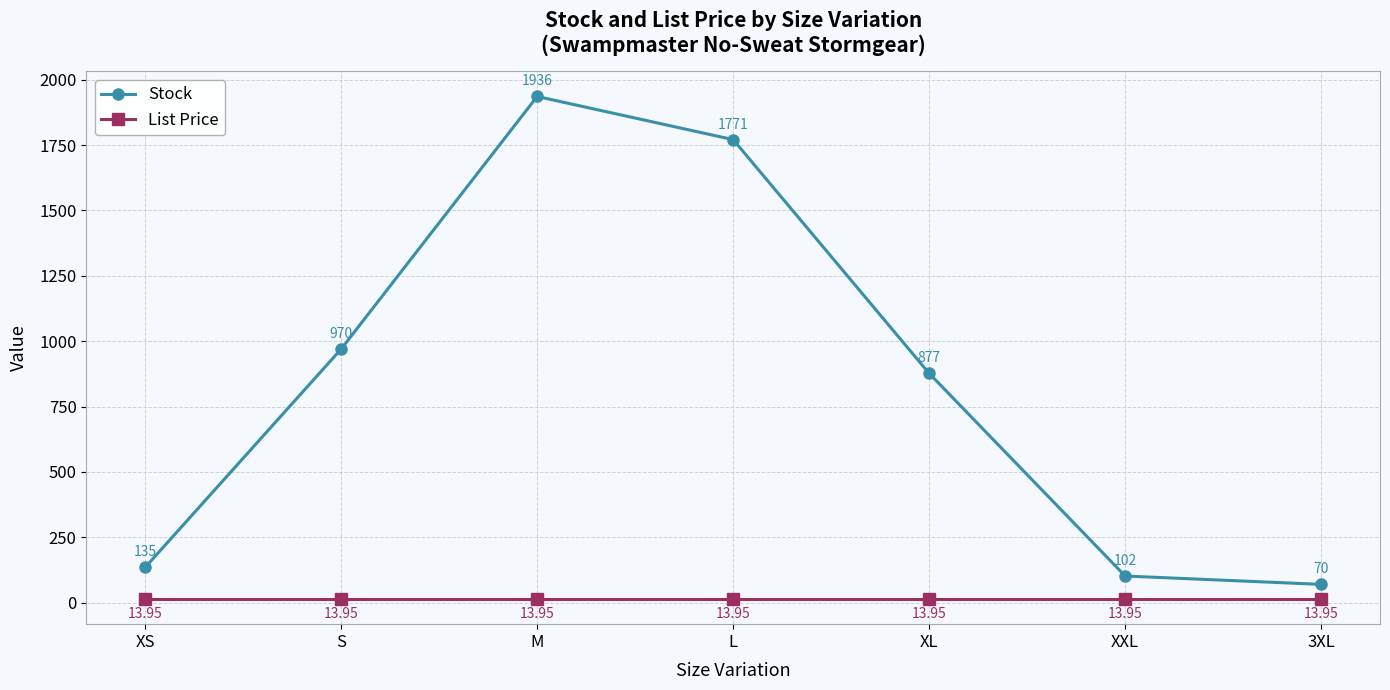

Count the number of data series in this chart.

2